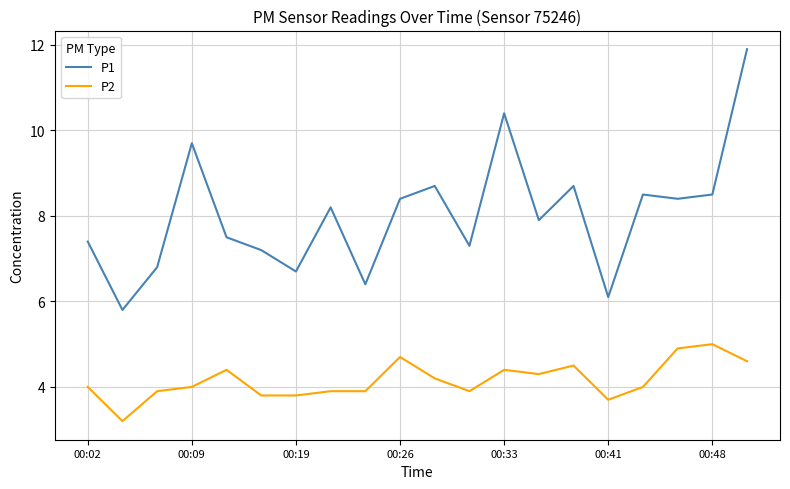

Rank the series by their average value, from highest to lowest.

P1, P2